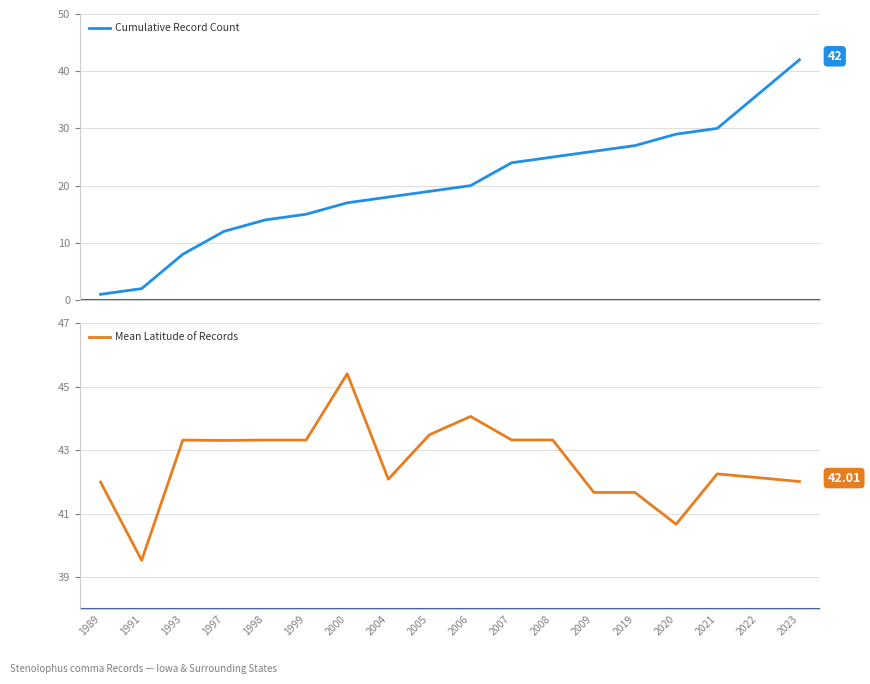

What is the sum of all Mean Latitude of Records values?

766.8